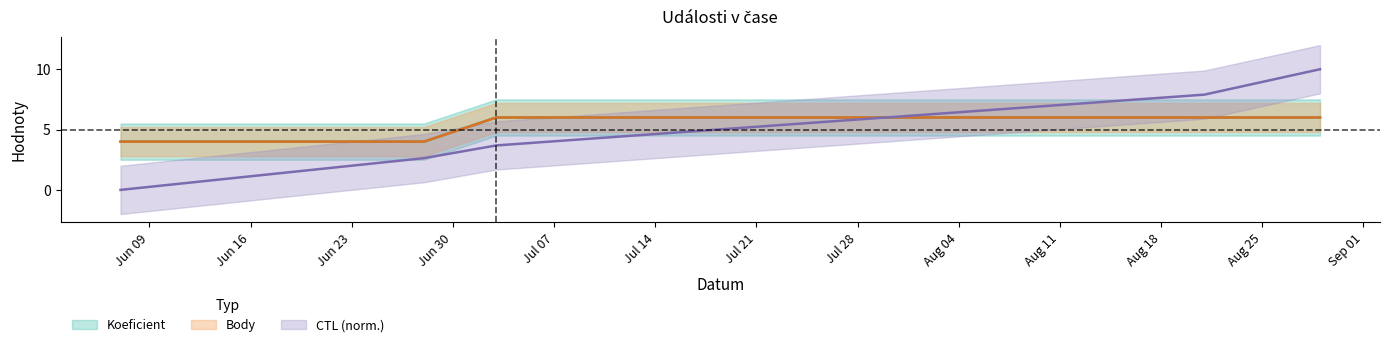

At which label does CTL reach its peak?

2014-08-29